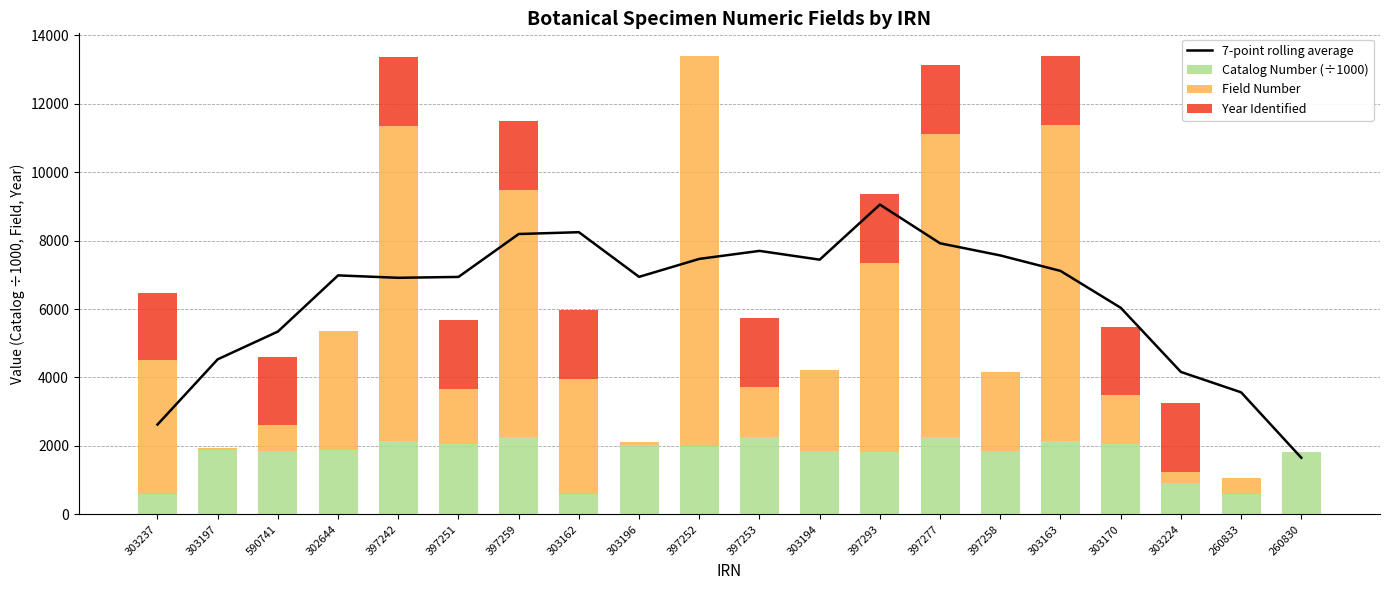

List the labels in order of Field Number value, largest first.

397252, 303163, 397242, 397277, 397259, 397293, 303237, 302644, 303162, 303194, 397258, 397251, 397253, 303170, 590741, 260833, 303224, 303196, 303197, 260830